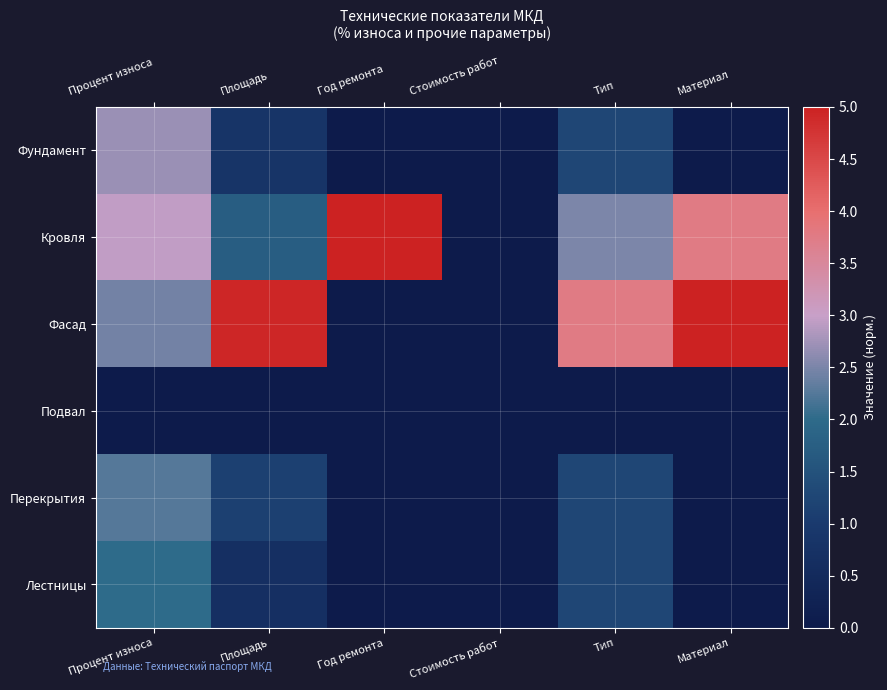

Which has a higher value, Стоимость работ or Год ремонта?

Стоимость работ